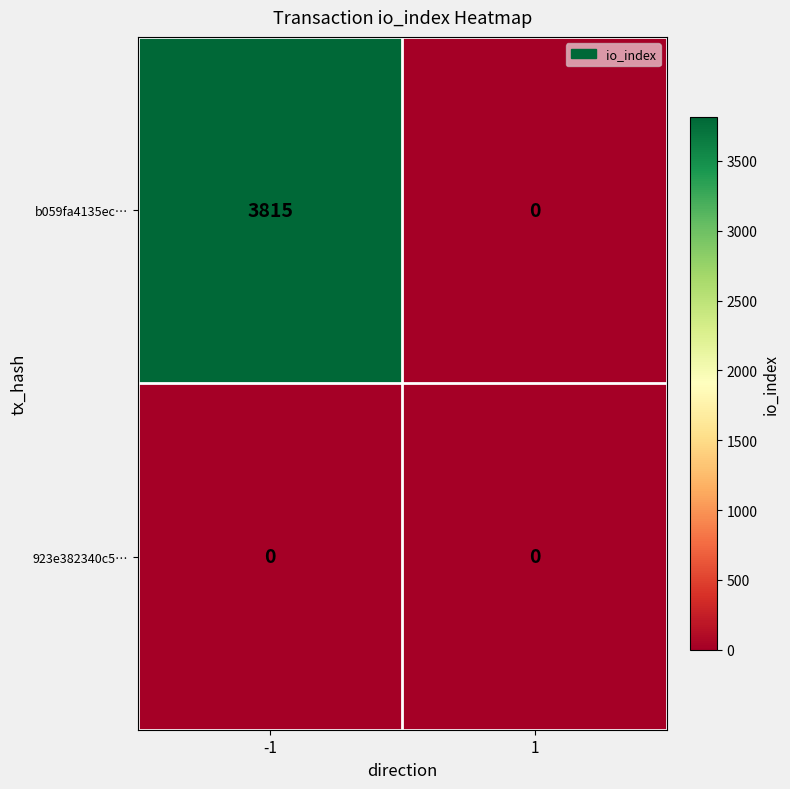

What value does the b059fa4135ec… series have at -1?

3815